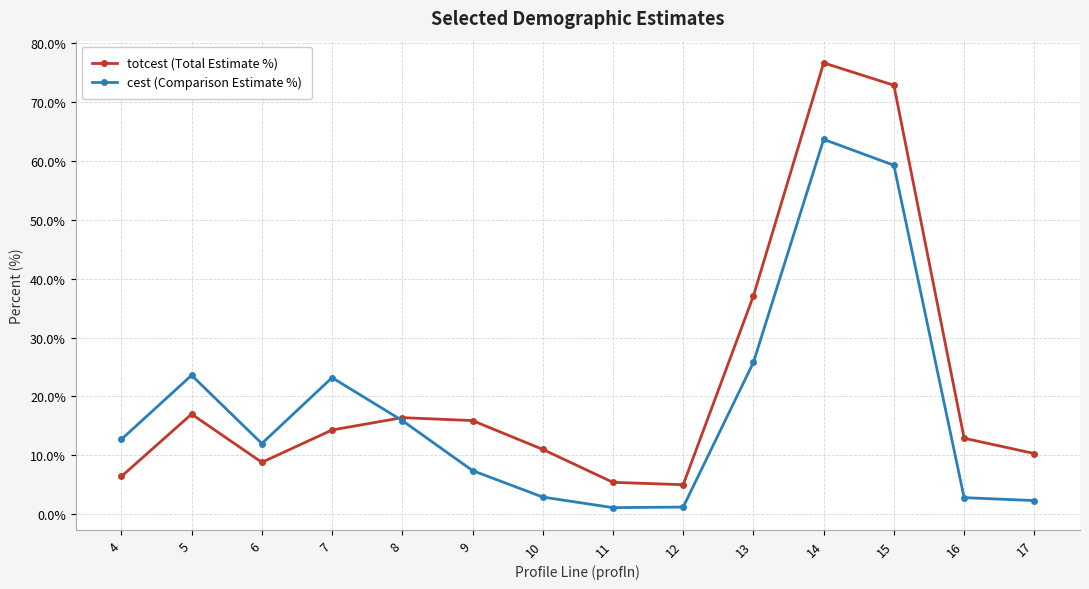

At which label does cest (Comparison Estimate %) first exceed 12?

4